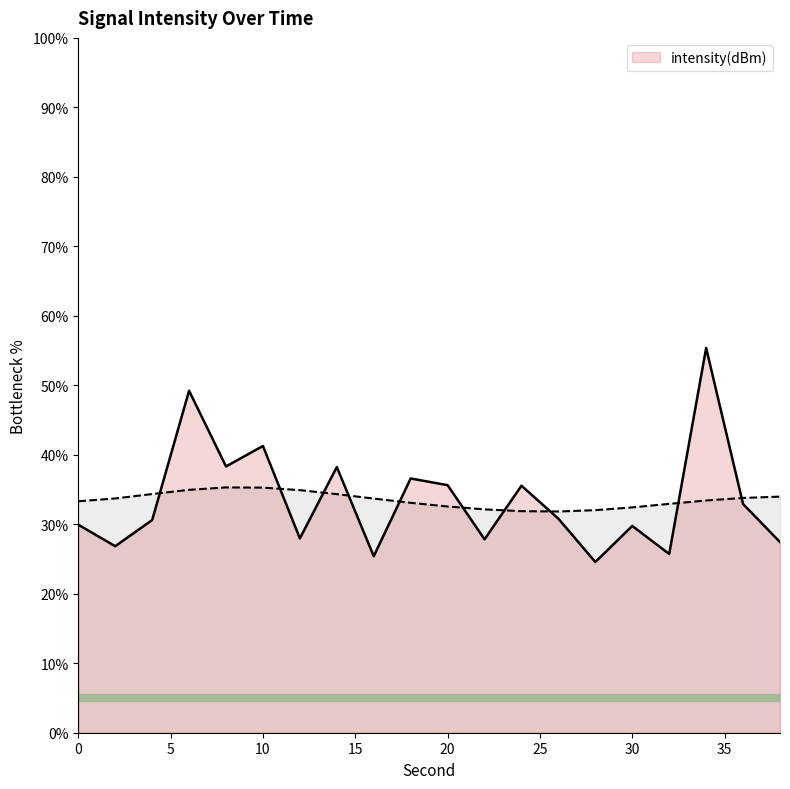

At which label is the value closest to 39?

8